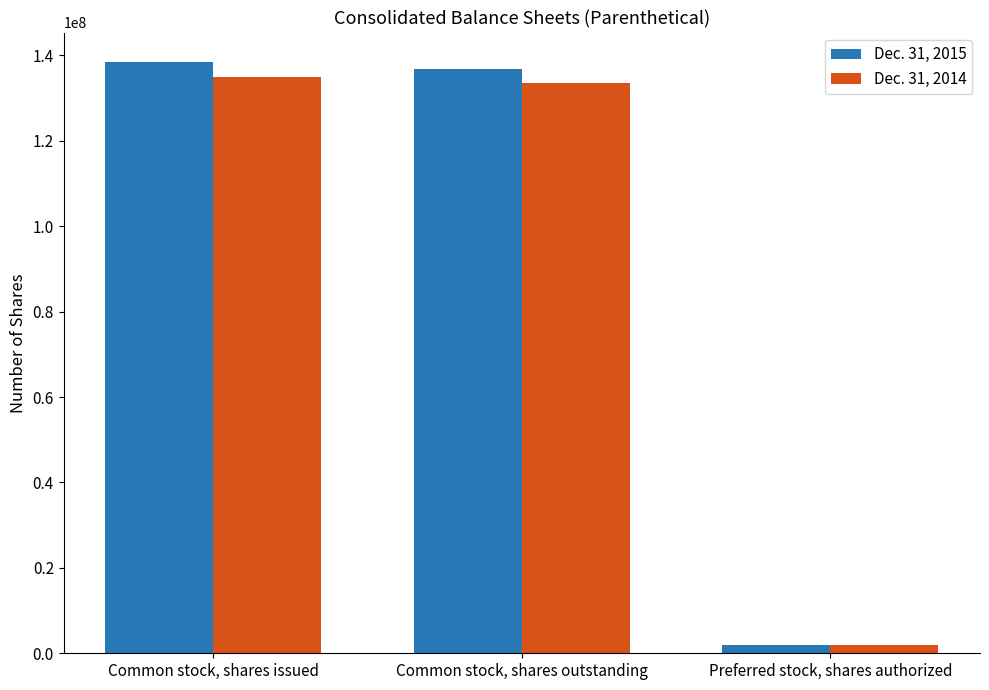

Is the value of Dec. 31, 2014 at Common stock, shares outstanding greater than the value of Dec. 31, 2015 at Common stock, shares outstanding?

No